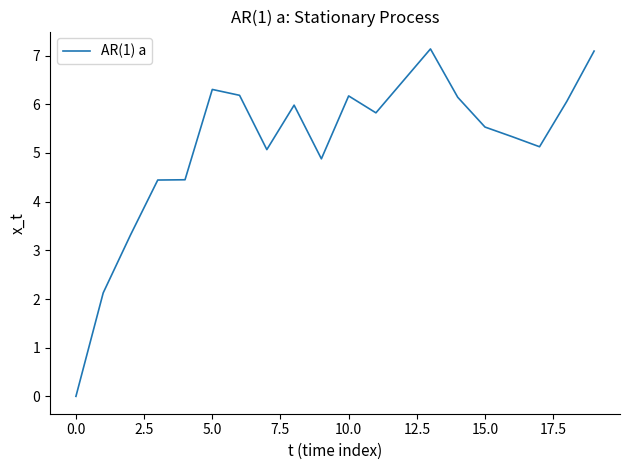

What is the greatest value displayed?

7.1